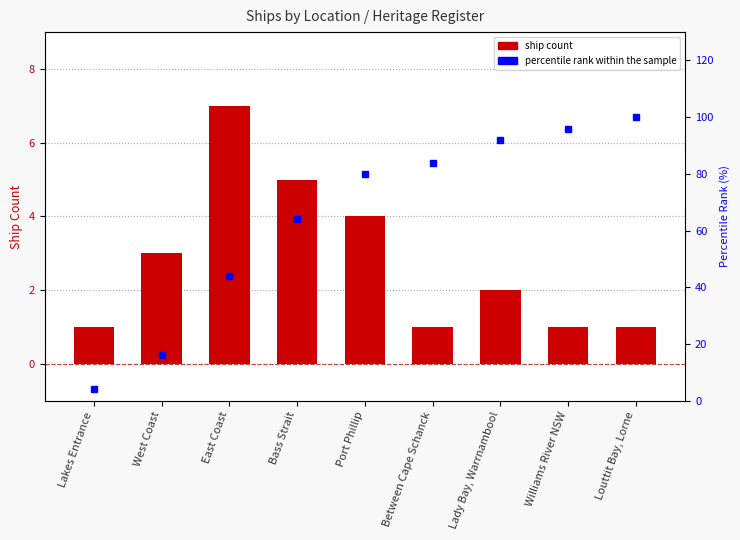

Reading left to right, list all the values displayed in this chart.

Ship Count: Lakes Entrance=1	West Coast=3	East Coast=7	Bass Strait=5	Port Phillip=4	Between Cape Schanck=1	Lady Bay, Warrnambool=2	Williams River NSW=1	Louttit Bay, Lorne=1
percentile rank within the sample: Lakes Entrance=4	West Coast=16	East Coast=44	Bass Strait=64	Port Phillip=80	Between Cape Schanck=84	Lady Bay, Warrnambool=92	Williams River NSW=96	Louttit Bay, Lorne=100